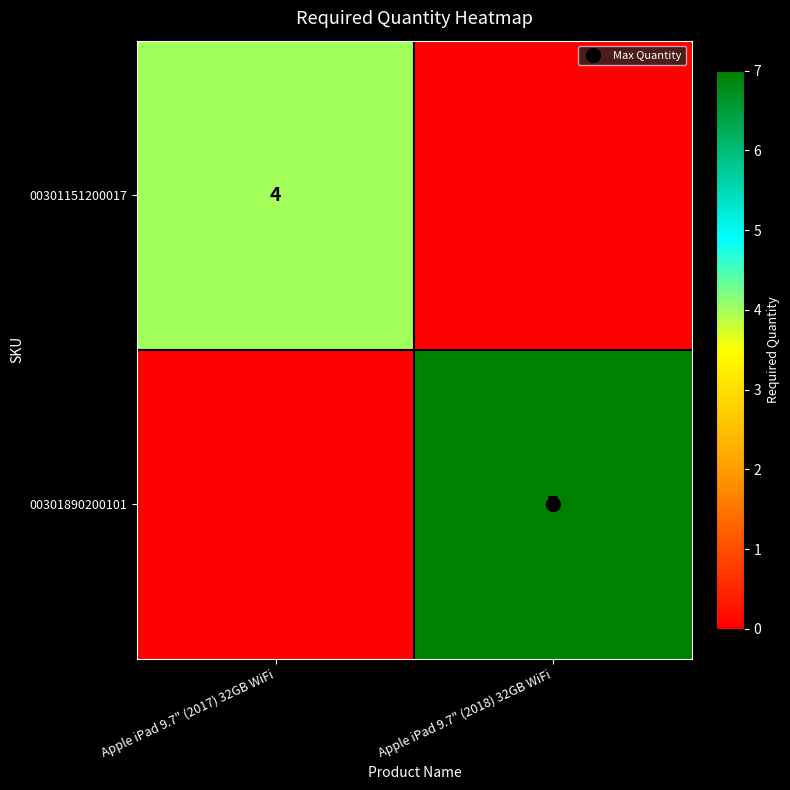

Which series has the widest spread of values?

00301890200101